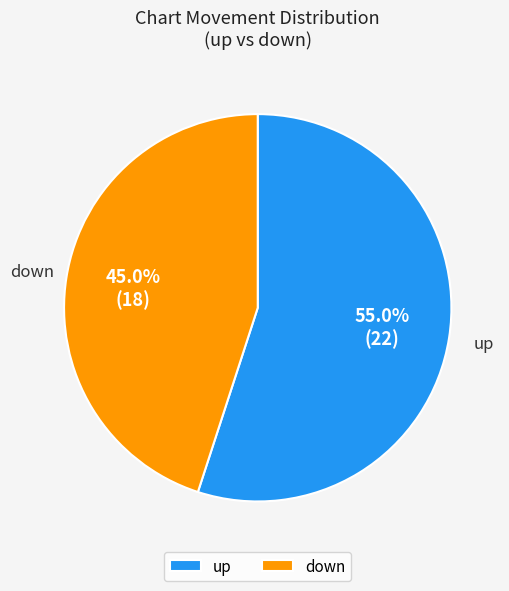

Approximately how many times larger is the value at down compared to up?

0.8